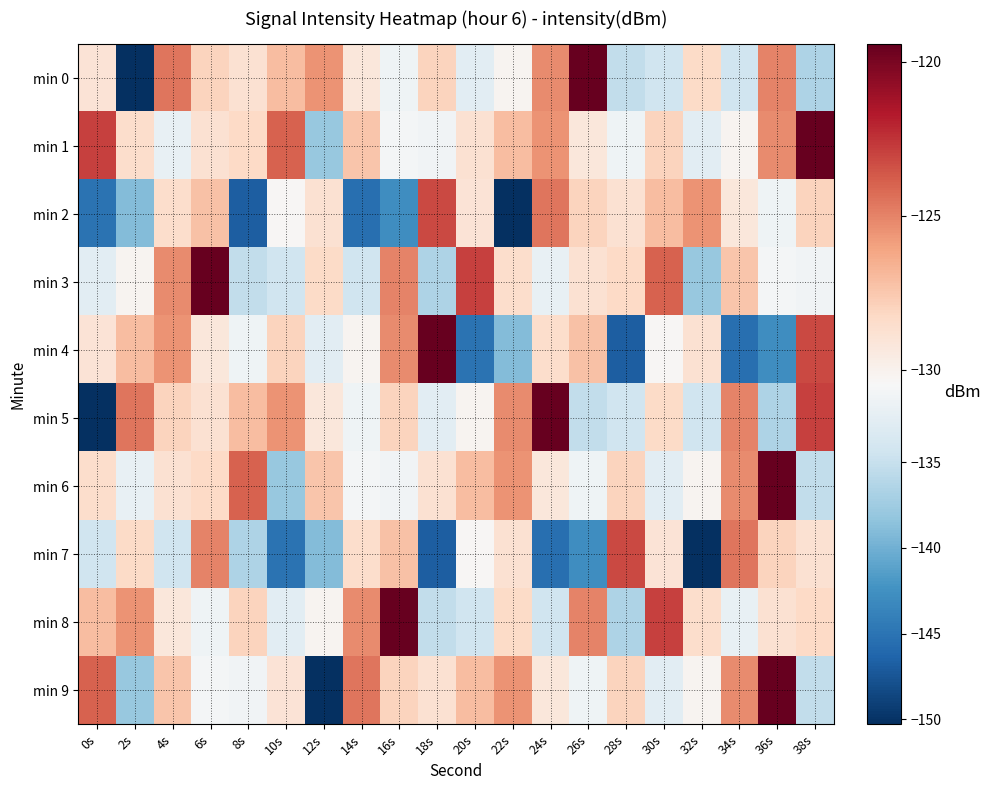

Reading left to right, what are all the values shown in this chart?

min 0: 0s=-129.0	2s=-150.3	4s=-124.5	6s=-128.0	8s=-128.7	10s=-127.1	12s=-125.5	14s=-129.2	16s=-131.3	18s=-128.0	20s=-132.6	22s=-130.2	24s=-125.2	26s=-119.4	28s=-135.3	30s=-134.4	32s=-128.3	34s=-134.4	36s=-125.0	38s=-136.5
min 1: 0s=-122.9	2s=-128.5	4s=-131.9	6s=-128.8	8s=-128.3	10s=-123.9	12s=-138.0	14s=-127.4	16s=-130.9	18s=-131.1	20s=-128.7	22s=-127.1	24s=-125.5	26s=-129.2	28s=-131.3	30s=-128.0	32s=-132.6	34s=-130.2	36s=-125.2	38s=-119.4
min 2: 0s=-145.1	2s=-139.1	4s=-128.5	6s=-127.2	8s=-146.8	10s=-130.3	12s=-128.8	14s=-145.4	16s=-142.8	18s=-123.2	20s=-129.0	22s=-150.3	24s=-124.5	26s=-128.0	28s=-128.7	30s=-127.1	32s=-125.5	34s=-129.2	36s=-131.3	38s=-128.0
min 3: 0s=-132.6	2s=-130.2	4s=-125.2	6s=-119.4	8s=-135.3	10s=-134.4	12s=-128.3	14s=-134.4	16s=-125.0	18s=-136.5	20s=-122.9	22s=-128.5	24s=-131.9	26s=-128.8	28s=-128.3	30s=-123.9	32s=-138.0	34s=-127.4	36s=-130.9	38s=-131.1
min 4: 0s=-129.0	2s=-127.1	4s=-125.5	6s=-129.2	8s=-131.3	10s=-128.0	12s=-132.6	14s=-130.2	16s=-125.2	18s=-119.4	20s=-145.1	22s=-139.1	24s=-128.5	26s=-127.2	28s=-146.8	30s=-130.3	32s=-128.8	34s=-145.4	36s=-142.8	38s=-123.2
min 5: 0s=-150.3	2s=-124.5	4s=-128.0	6s=-128.7	8s=-127.1	10s=-125.5	12s=-129.2	14s=-131.3	16s=-128.0	18s=-132.6	20s=-130.2	22s=-125.2	24s=-119.4	26s=-135.3	28s=-134.4	30s=-128.3	32s=-134.4	34s=-125.0	36s=-136.5	38s=-122.9
min 6: 0s=-128.5	2s=-131.9	4s=-128.8	6s=-128.3	8s=-123.9	10s=-138.0	12s=-127.4	14s=-130.9	16s=-131.1	18s=-128.7	20s=-127.1	22s=-125.5	24s=-129.2	26s=-131.3	28s=-128.0	30s=-132.6	32s=-130.2	34s=-125.2	36s=-119.4	38s=-135.3
min 7: 0s=-134.4	2s=-128.3	4s=-134.4	6s=-125.0	8s=-136.5	10s=-145.1	12s=-139.1	14s=-128.5	16s=-127.2	18s=-146.8	20s=-130.3	22s=-128.8	24s=-145.4	26s=-142.8	28s=-123.2	30s=-129.0	32s=-150.3	34s=-124.5	36s=-128.0	38s=-128.7
min 8: 0s=-127.1	2s=-125.5	4s=-129.2	6s=-131.3	8s=-128.0	10s=-132.6	12s=-130.2	14s=-125.2	16s=-119.4	18s=-135.3	20s=-134.4	22s=-128.3	24s=-134.4	26s=-125.0	28s=-136.5	30s=-122.9	32s=-128.5	34s=-131.9	36s=-128.8	38s=-128.3
min 9: 0s=-123.9	2s=-138.0	4s=-127.4	6s=-130.9	8s=-131.1	10s=-129.0	12s=-150.3	14s=-124.5	16s=-128.0	18s=-128.7	20s=-127.1	22s=-125.5	24s=-129.2	26s=-131.3	28s=-128.0	30s=-132.6	32s=-130.2	34s=-125.2	36s=-119.4	38s=-135.3